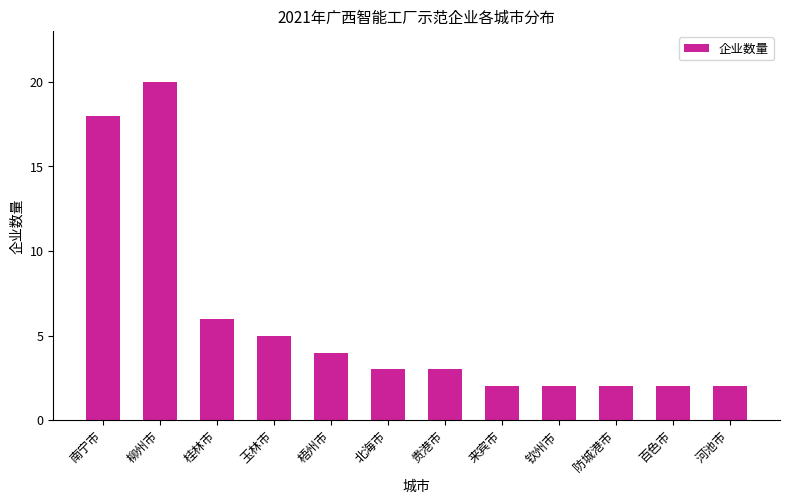

What is the minimum value shown in the chart?

2